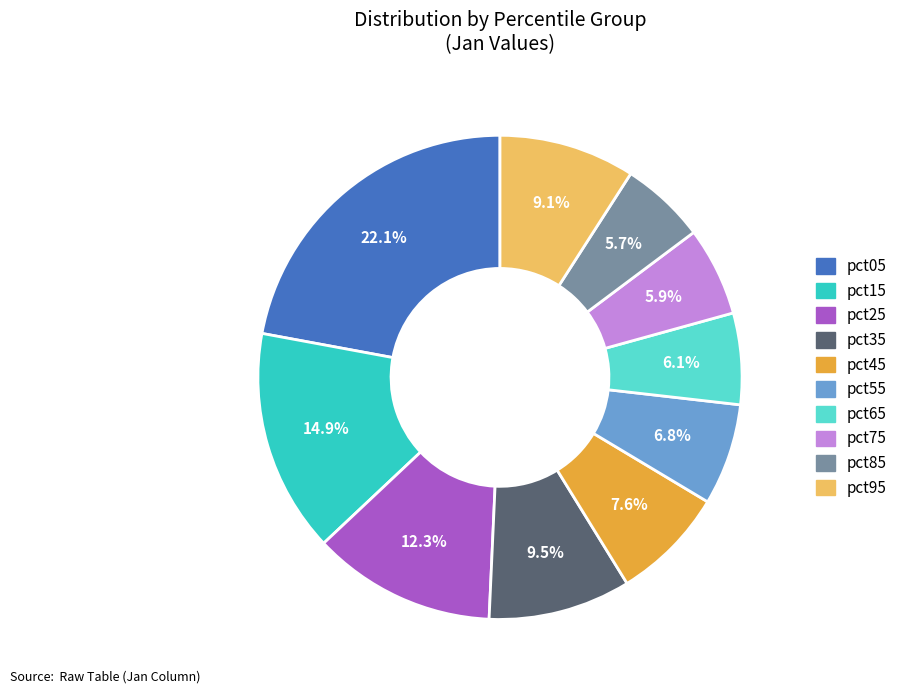

Which category has the biggest portion of the pie?

pct05